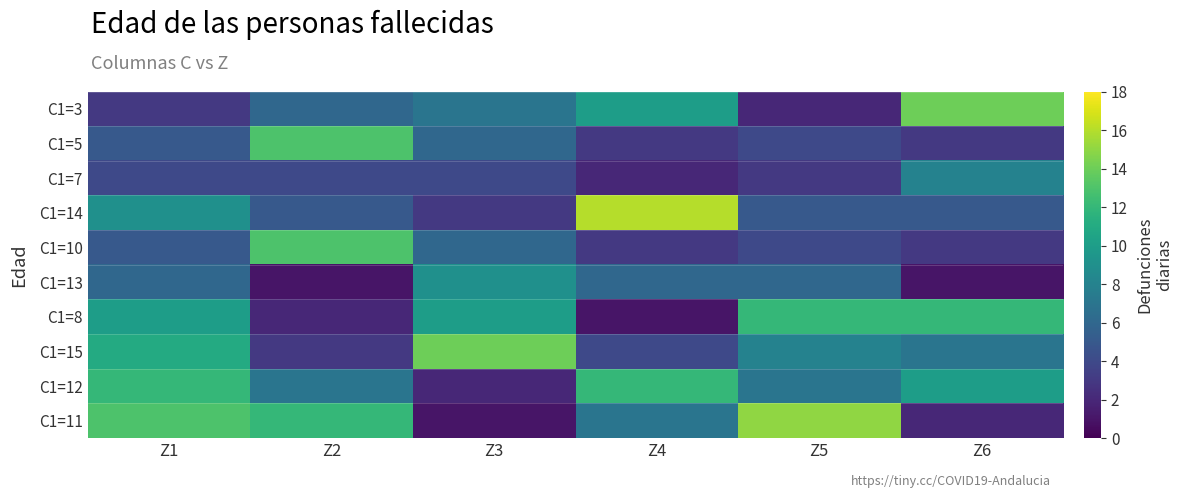

Reading left to right, transcribe all the data shown in this chart.

C1=3: Z1=3	Z2=6	Z3=7	Z4=10	Z5=2	Z6=14
C1=5: Z1=5	Z2=13	Z3=6	Z4=3	Z5=4	Z6=3
C1=7: Z1=4	Z2=4	Z3=4	Z4=2	Z5=3	Z6=8
C1=14: Z1=9	Z2=5	Z3=3	Z4=16	Z5=5	Z6=5
C1=10: Z1=5	Z2=13	Z3=6	Z4=3	Z5=4	Z6=3
C1=13: Z1=6	Z2=1	Z3=9	Z4=6	Z5=6	Z6=1
C1=8: Z1=10	Z2=2	Z3=10	Z4=1	Z5=12	Z6=12
C1=15: Z1=11	Z2=3	Z3=14	Z4=4	Z5=8	Z6=7
C1=12: Z1=12	Z2=7	Z3=2	Z4=12	Z5=7	Z6=10
C1=11: Z1=13	Z2=12	Z3=1	Z4=7	Z5=15	Z6=2